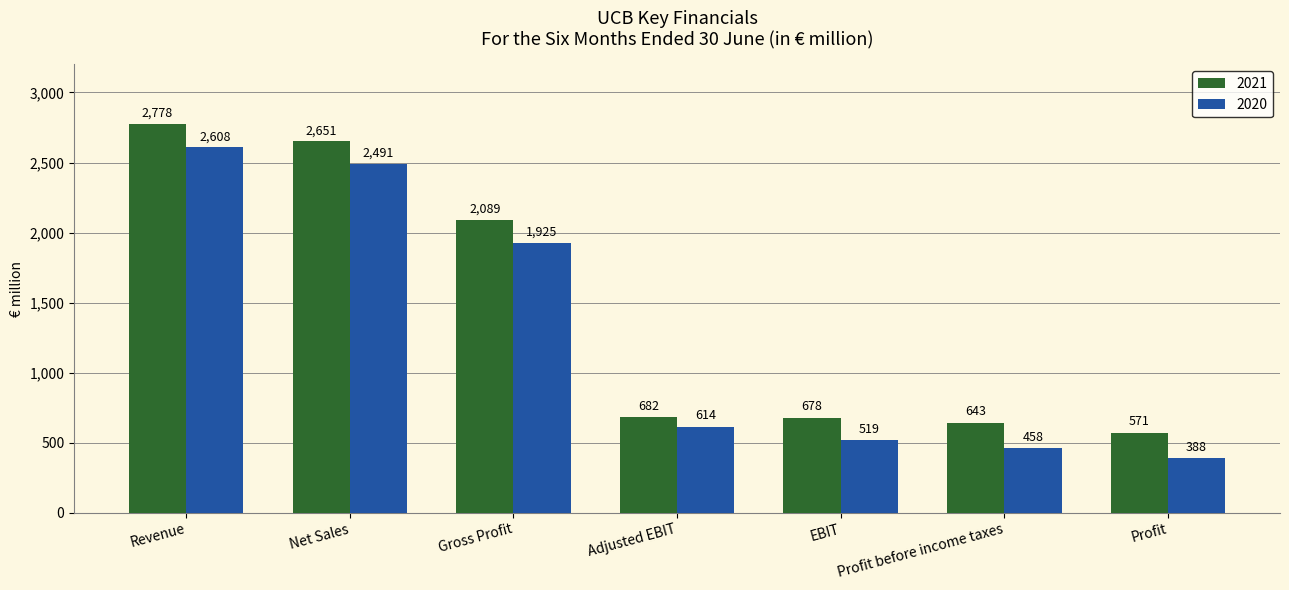

Is it true that 2020 equals 1925 at Gross Profit?

True